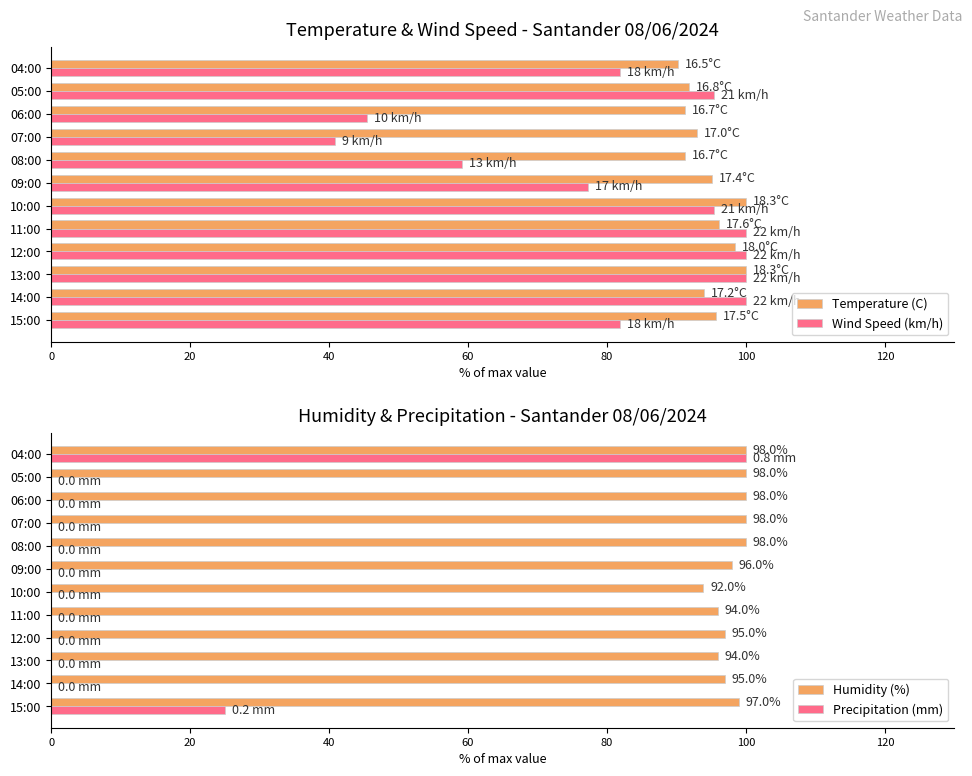

What is the sum of the Temperature (C) values at 15:00 and 04:00?

185.8